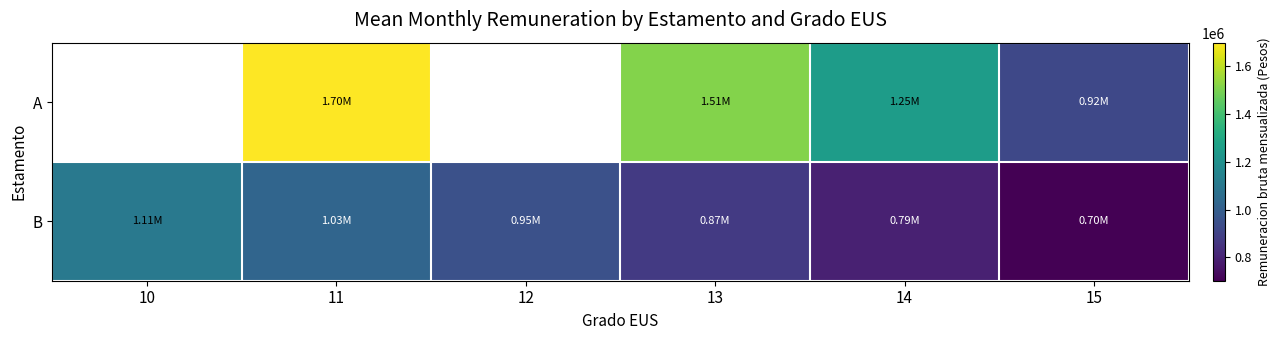

Where is B nearest to the value 904258?

13